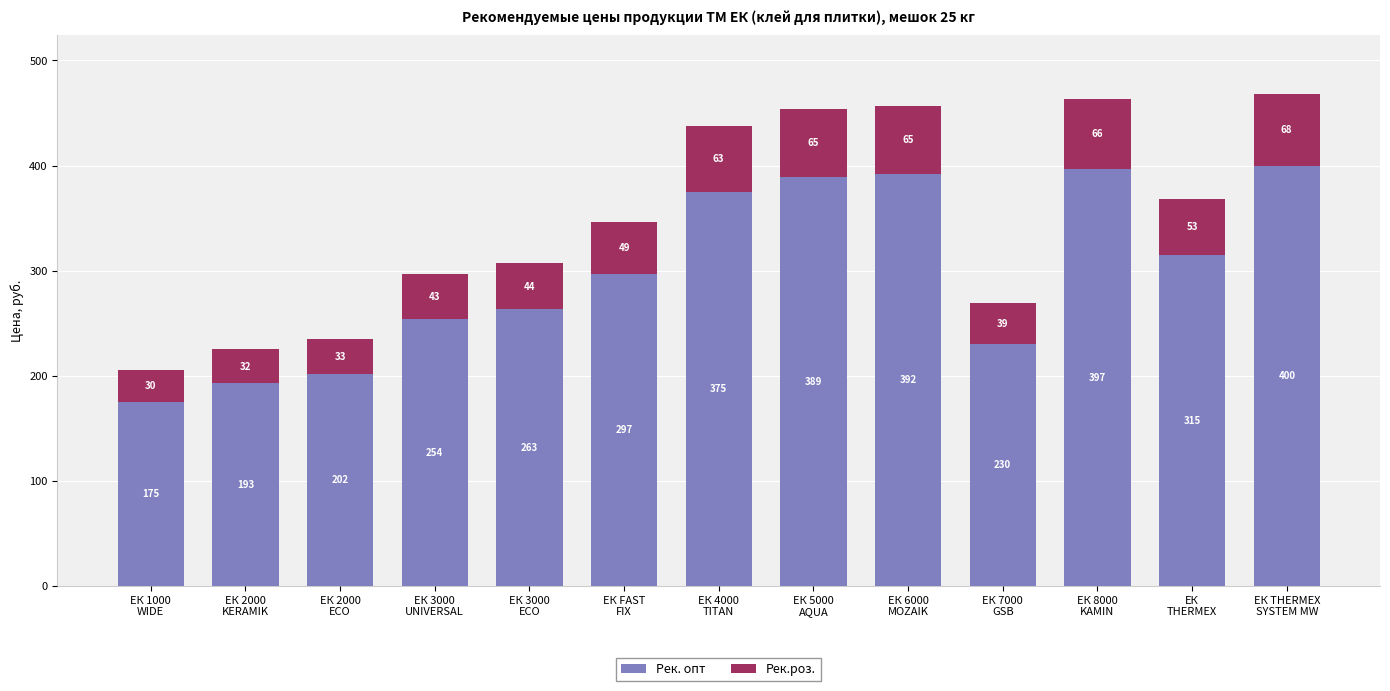

What is the difference between the maximum and minimum values in the Рек. опт series?

225